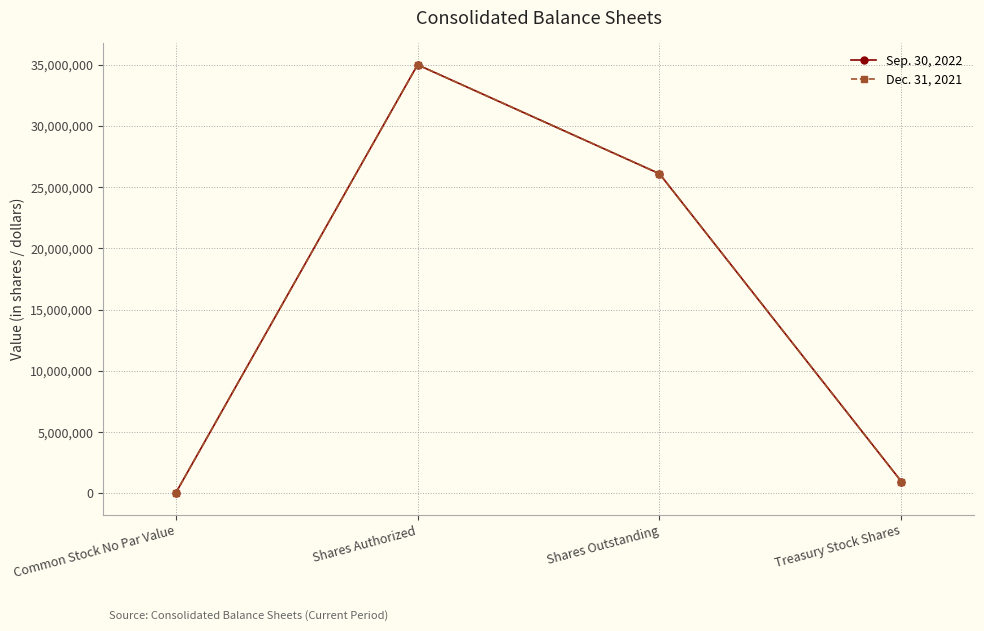

Rank the categories by Sep. 30, 2022 value from lowest to highest.

Common Stock No Par Value, Treasury Stock Shares, Shares Outstanding, Shares Authorized